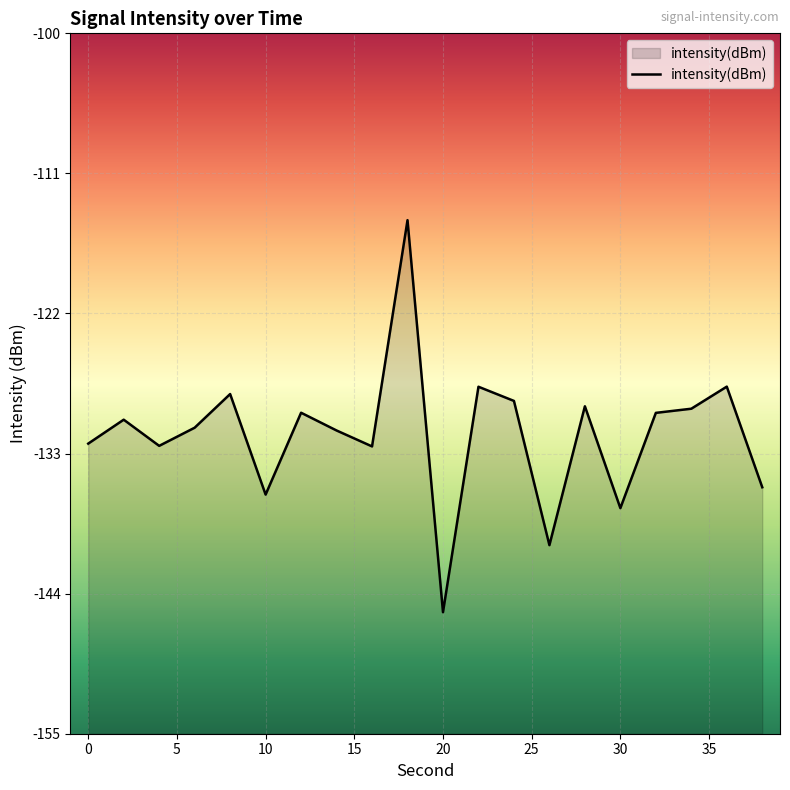

What is the difference between the maximum and minimum values?

30.8